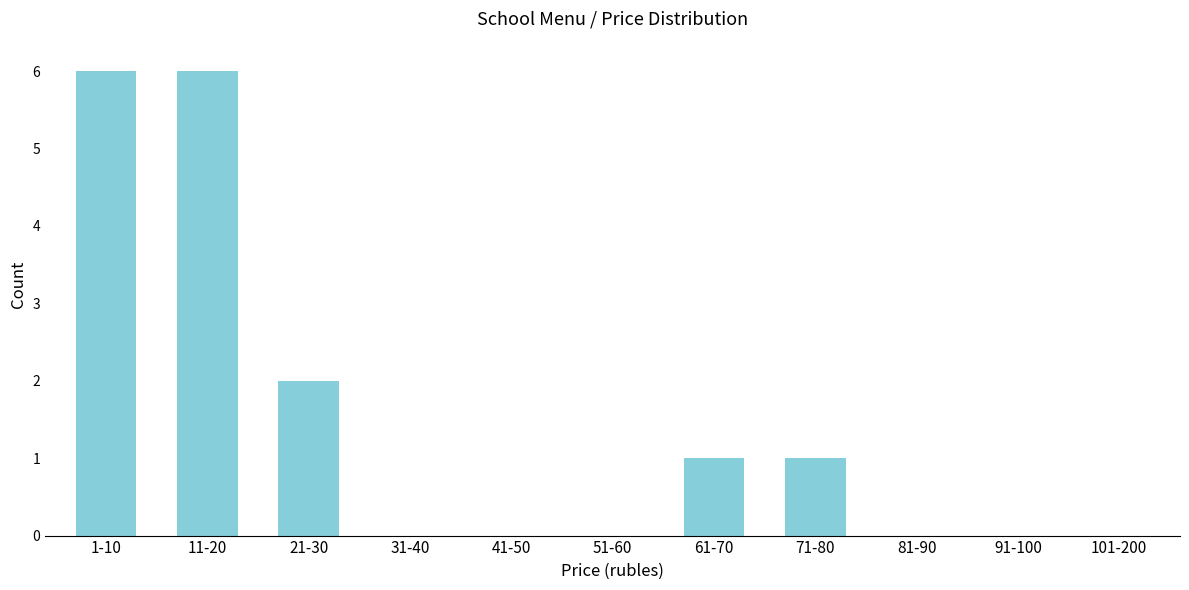

Reading right to left, extract all data points from this chart.

101-200=0	91-100=0	81-90=0	71-80=1	61-70=1	51-60=0	41-50=0	31-40=0	21-30=2	11-20=6	1-10=6